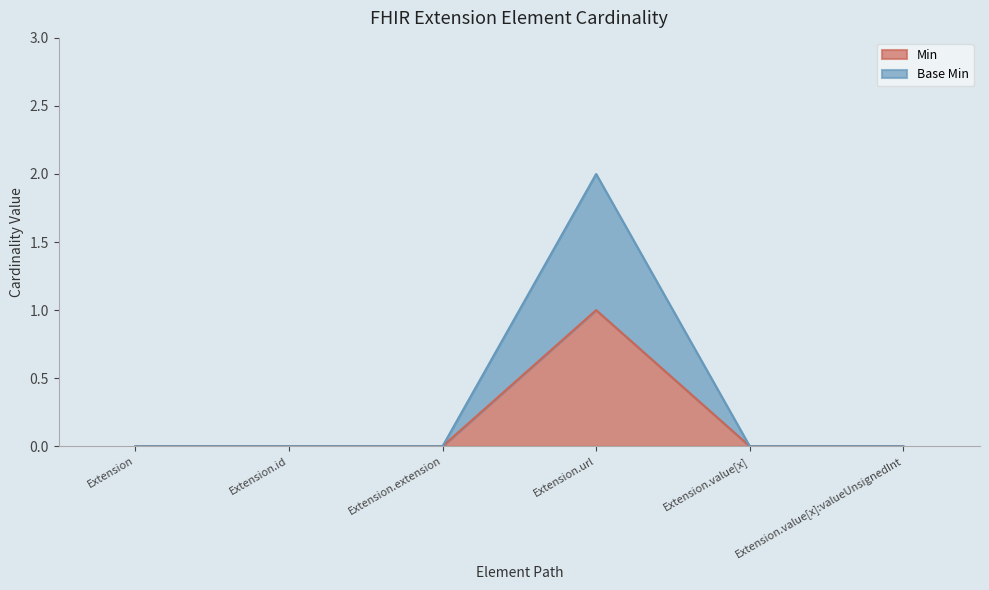

Where is Base Min nearest to the value 1?

Extension